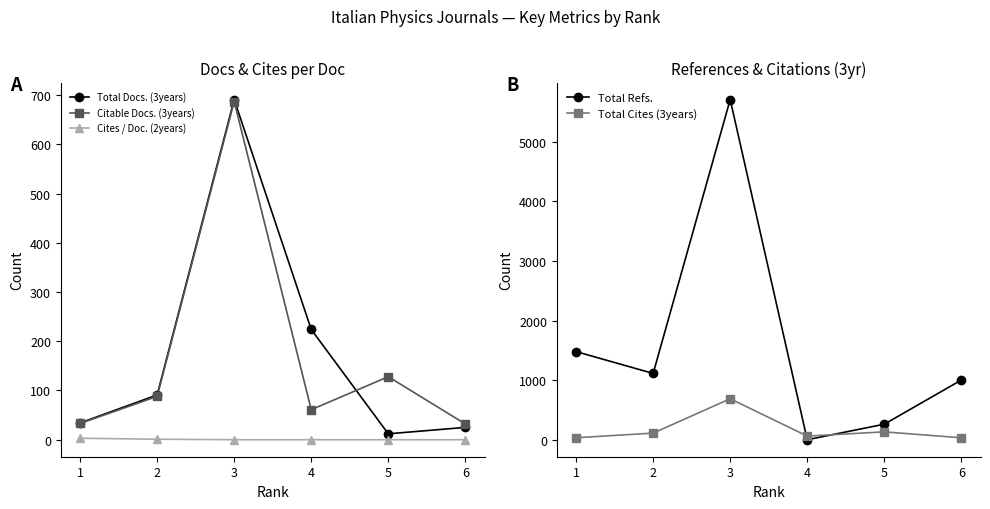

At which label does Total Refs. first exceed 1112?

1